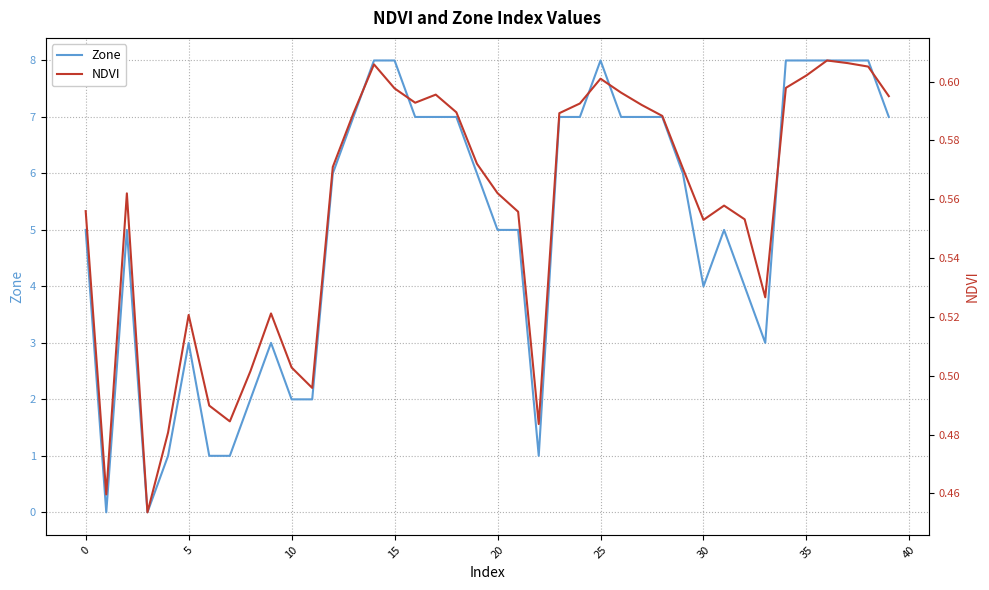

Is the value of NDVI at 38 greater than the value of Zone at 23?

No